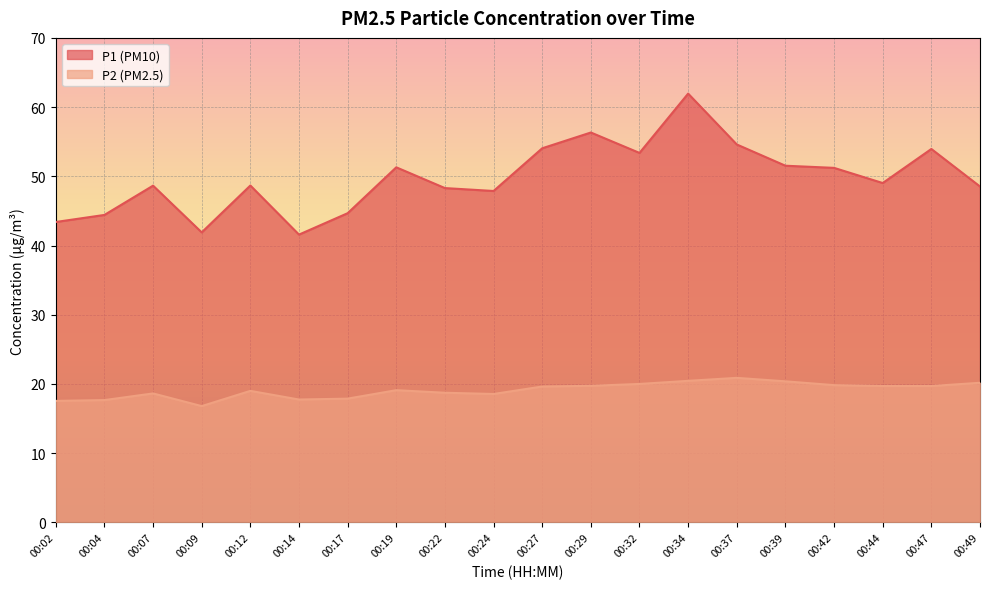

What is the difference between the second highest and second lowest values in the P2 series?

2.9